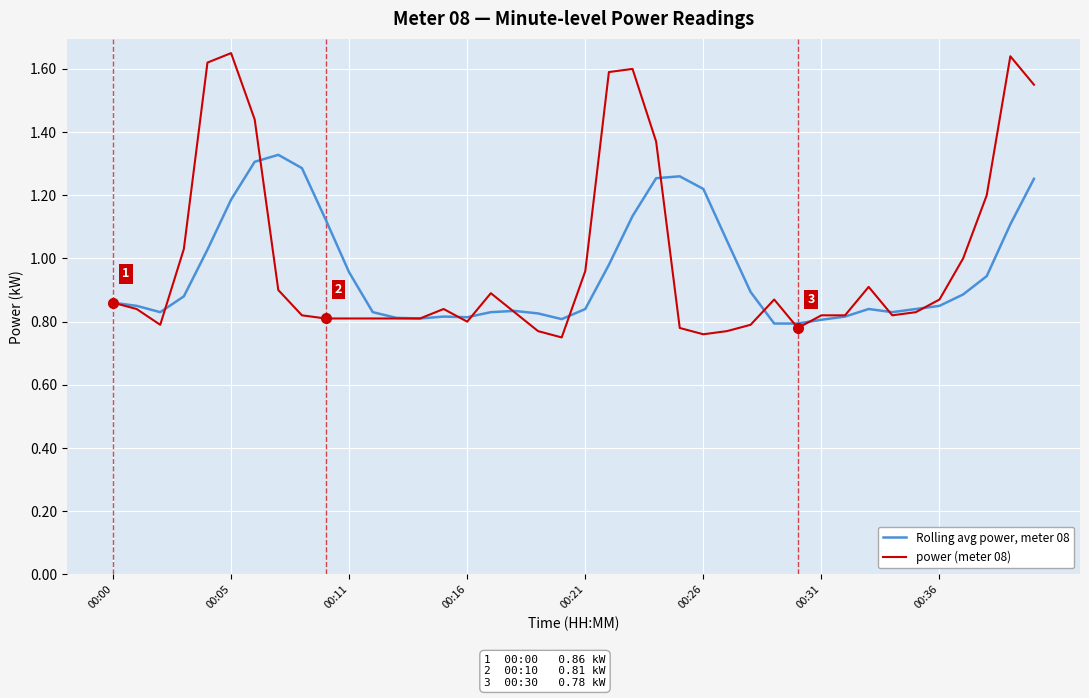

Rank the series by their maximum value, from highest to lowest.

power (meter 08), Rolling avg power, meter 08